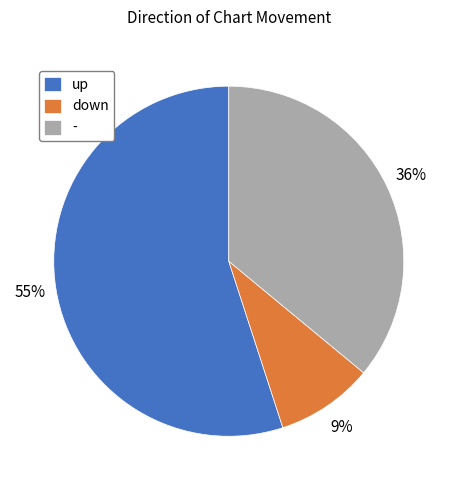

The - slice represents 48% of the pie. True or false?

False